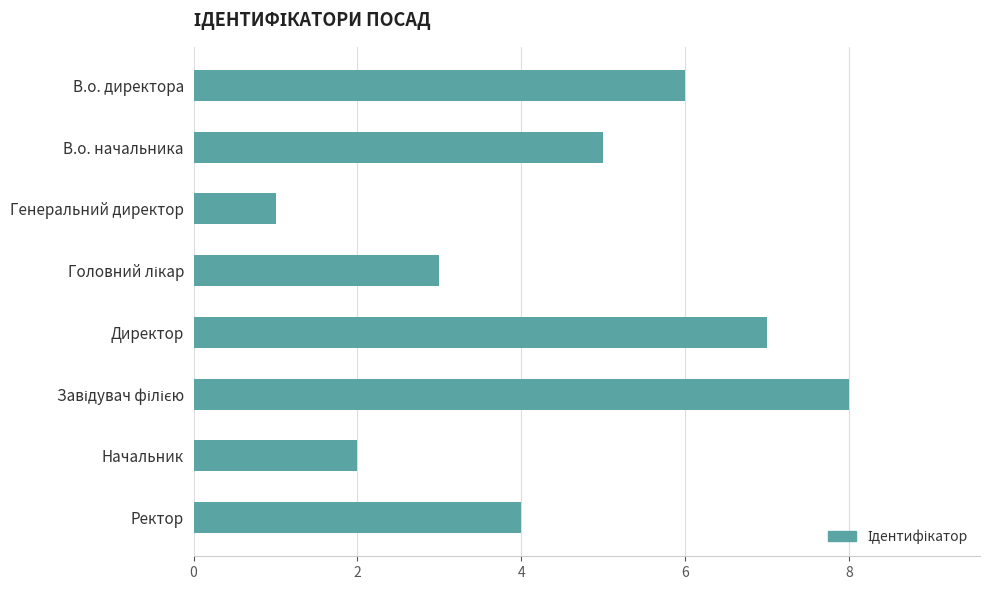

What is the minimum value shown in the chart?

1